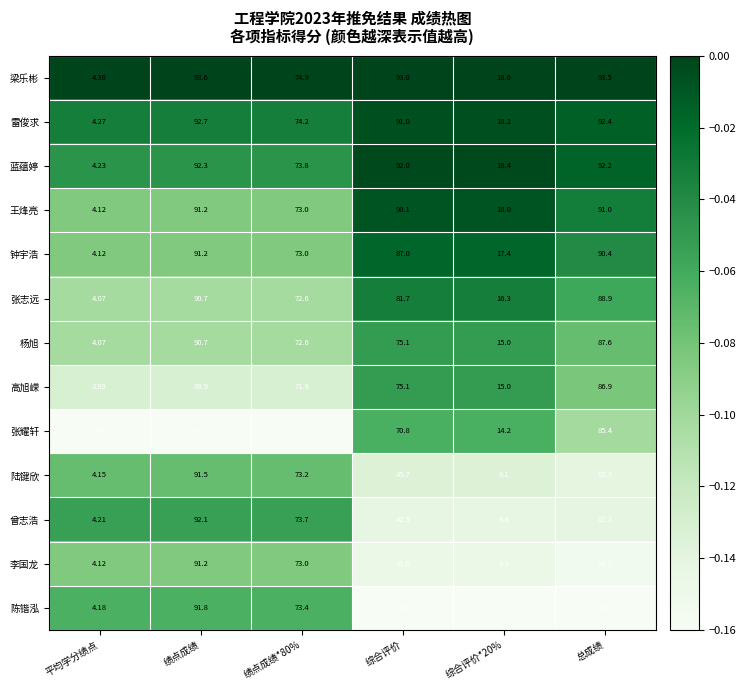

What is the total value across all series at 平均学分绩点?

53.8